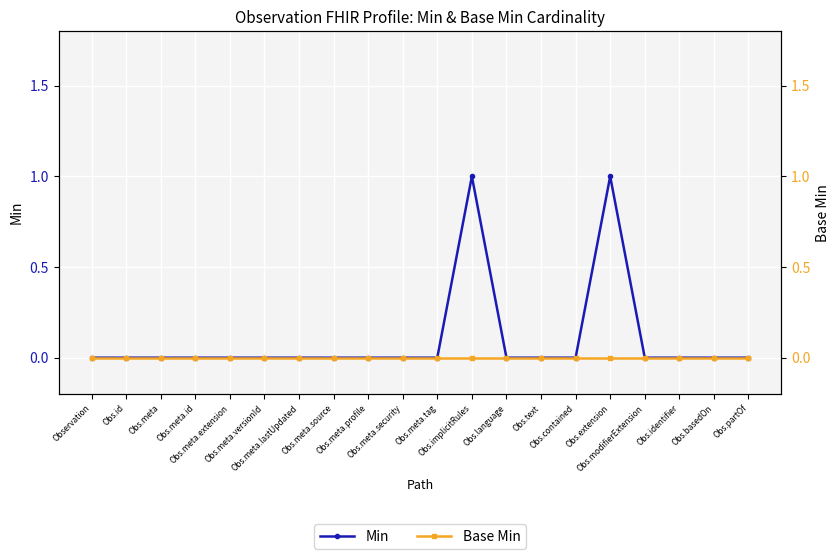

What position from the right is Obs.implicitRules?

9